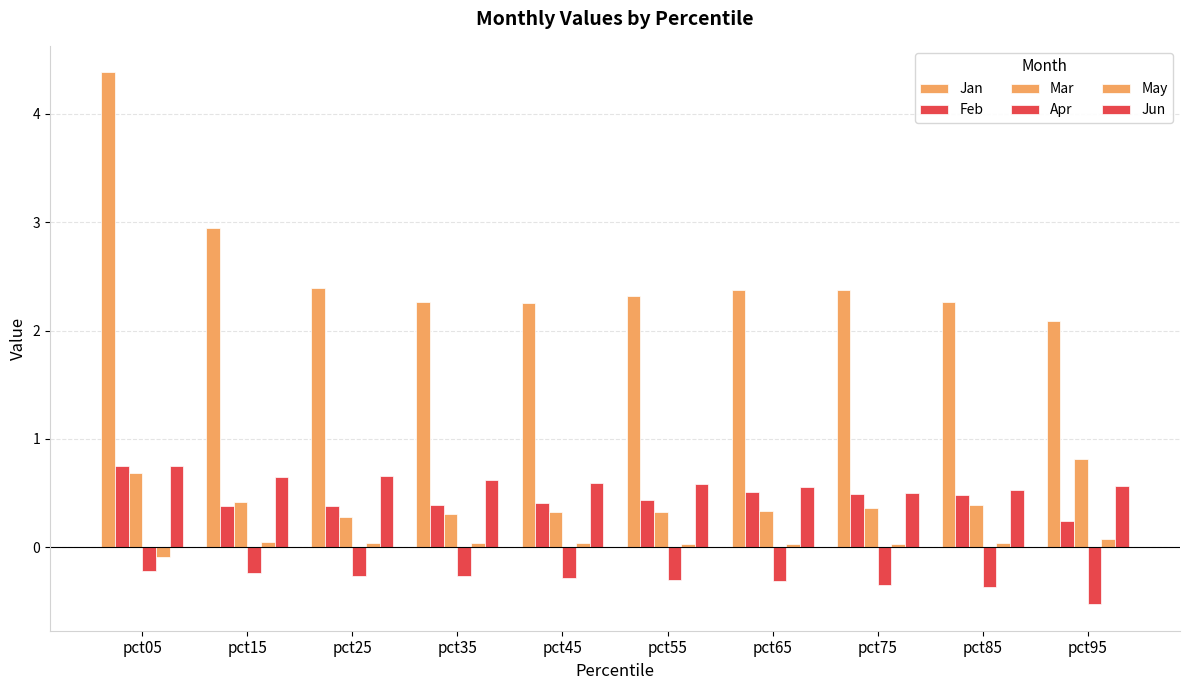

What is the difference between the Jan values at pct35 and pct05?

2.1